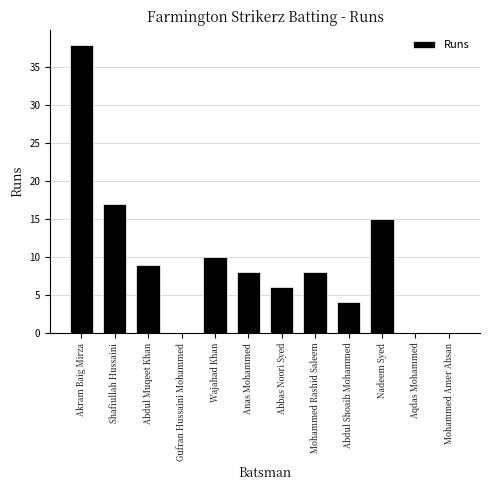

What is the change in value from Abdul Muqeet Khan to Gufran Hussaini Mohammed?

-9